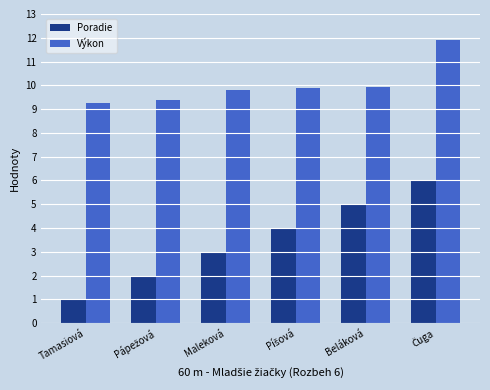

Which series has the largest total across all categories?

Výkon